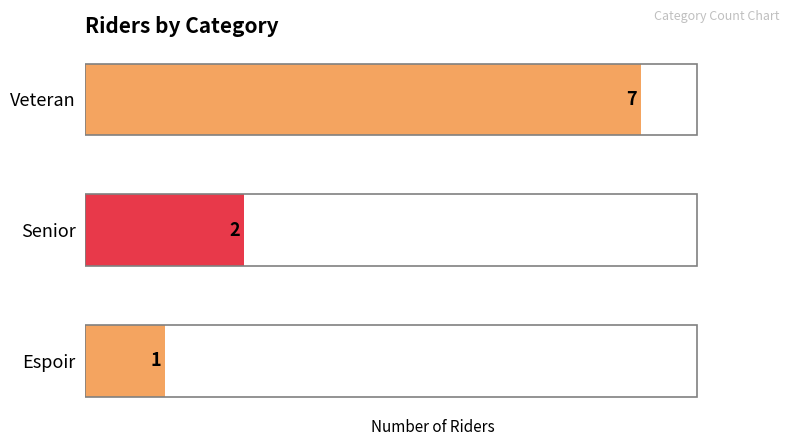

Reading top to bottom, transcribe all the data shown in this chart.

7	2	1